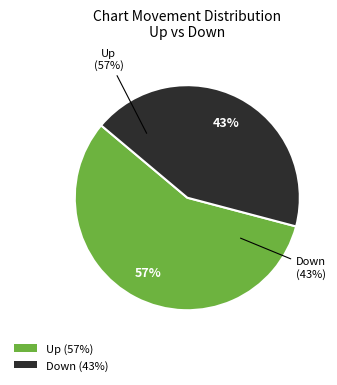

What is the majority slice?

Up